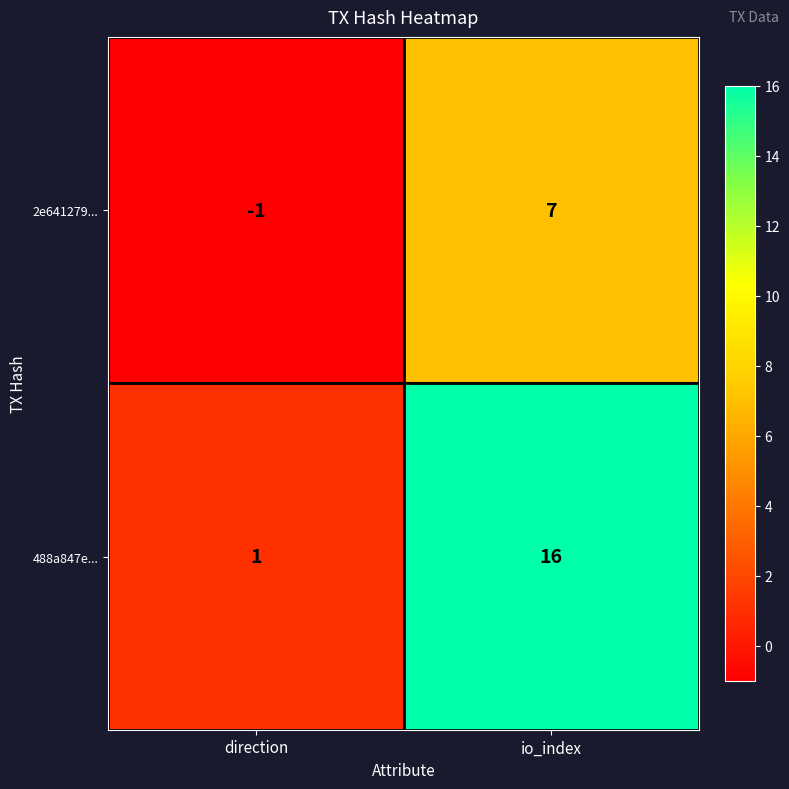

Where is 488a847e... nearest to the value 8?

direction